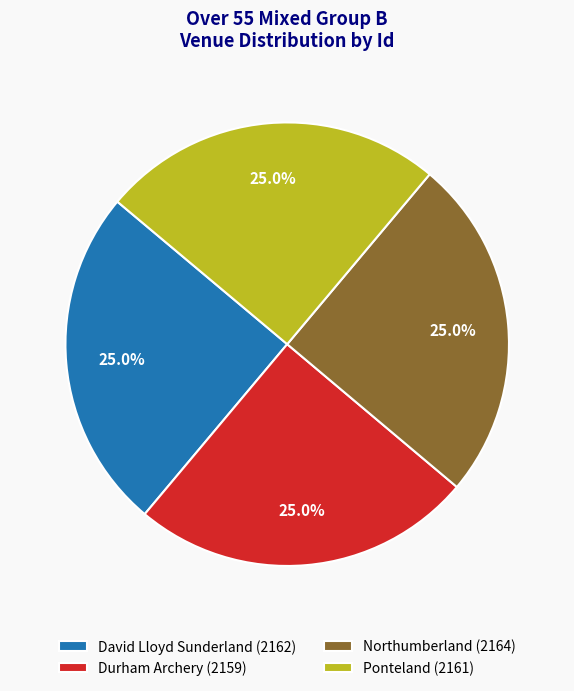

How much of the chart is everything except Ponteland?

75.0%